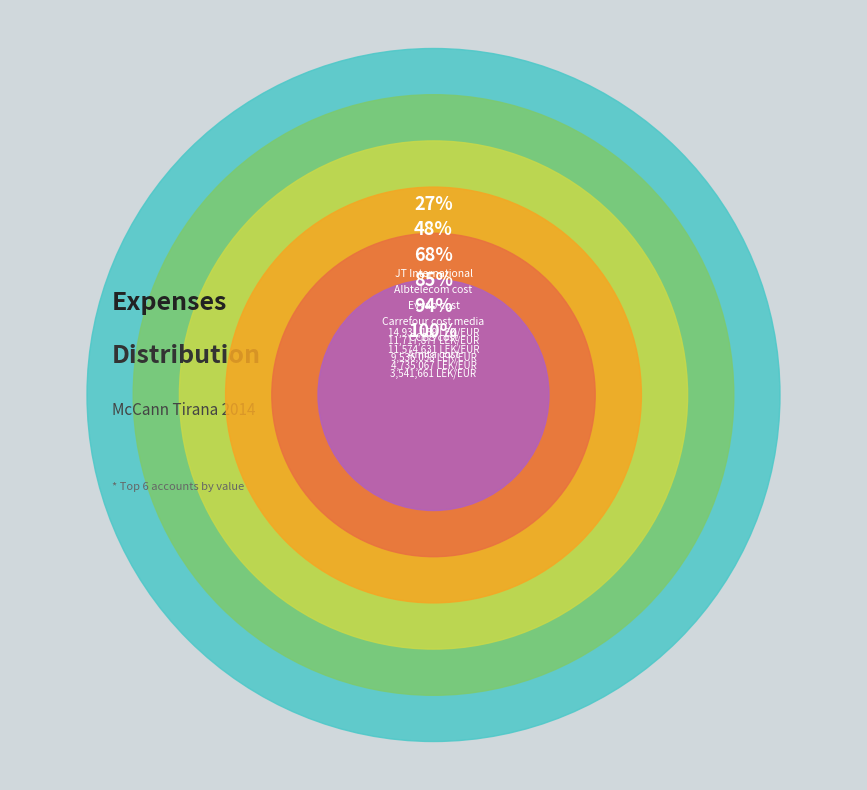

Which slice is the largest?

JT International